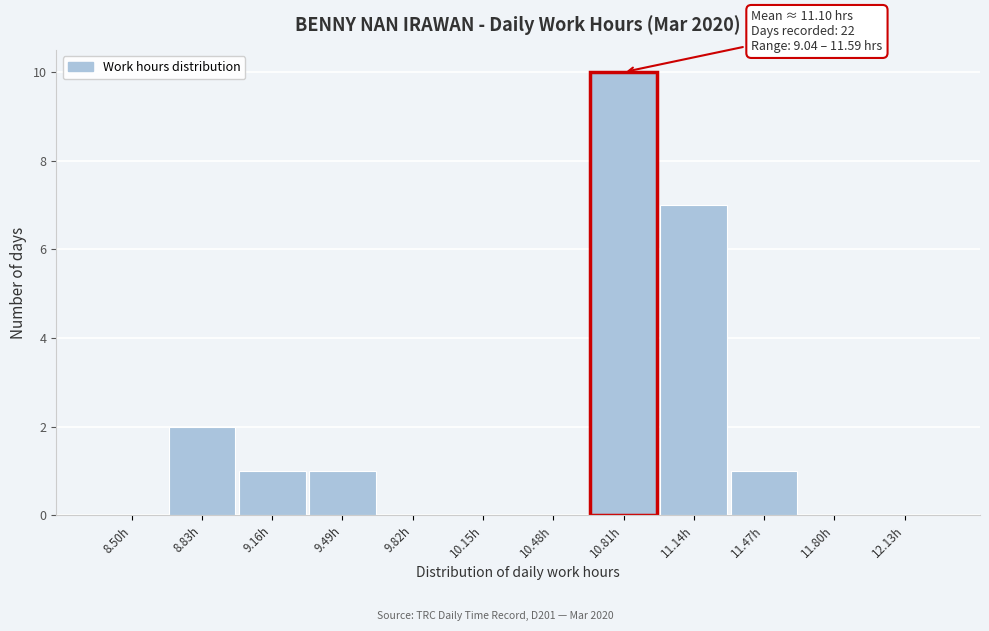

Reading left to right, transcribe all the data shown in this chart.

8.50h=0	8.83h=2	9.16h=1	9.49h=1	9.82h=0	10.15h=0	10.48h=0	10.81h=10	11.14h=7	11.47h=1	11.80h=0	12.13h=0